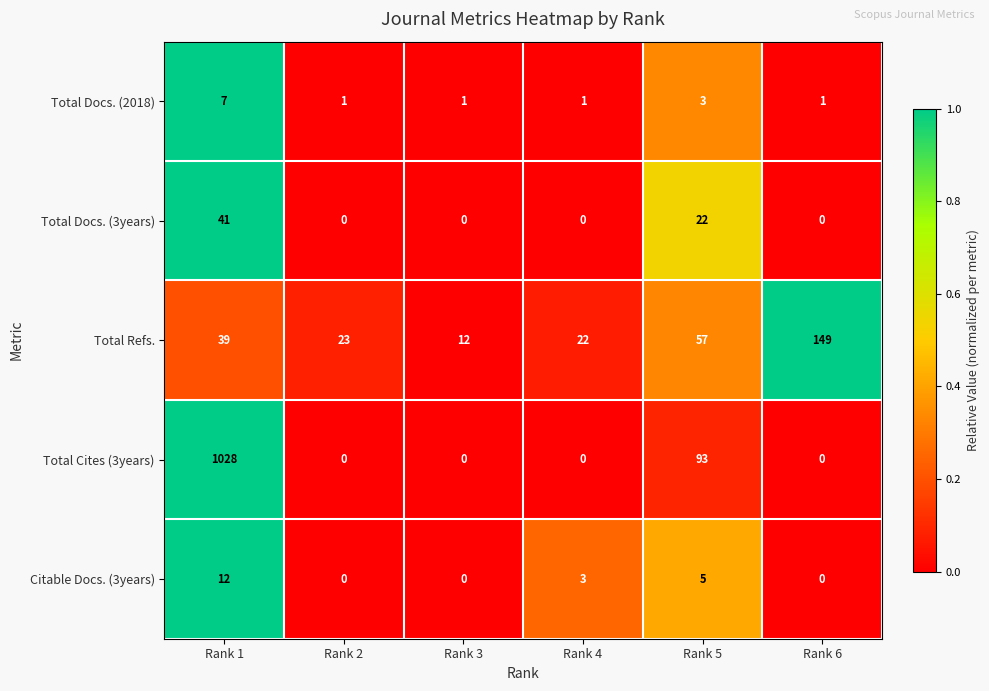

How many Total Docs. (2018) values are between 1 and 3?

5